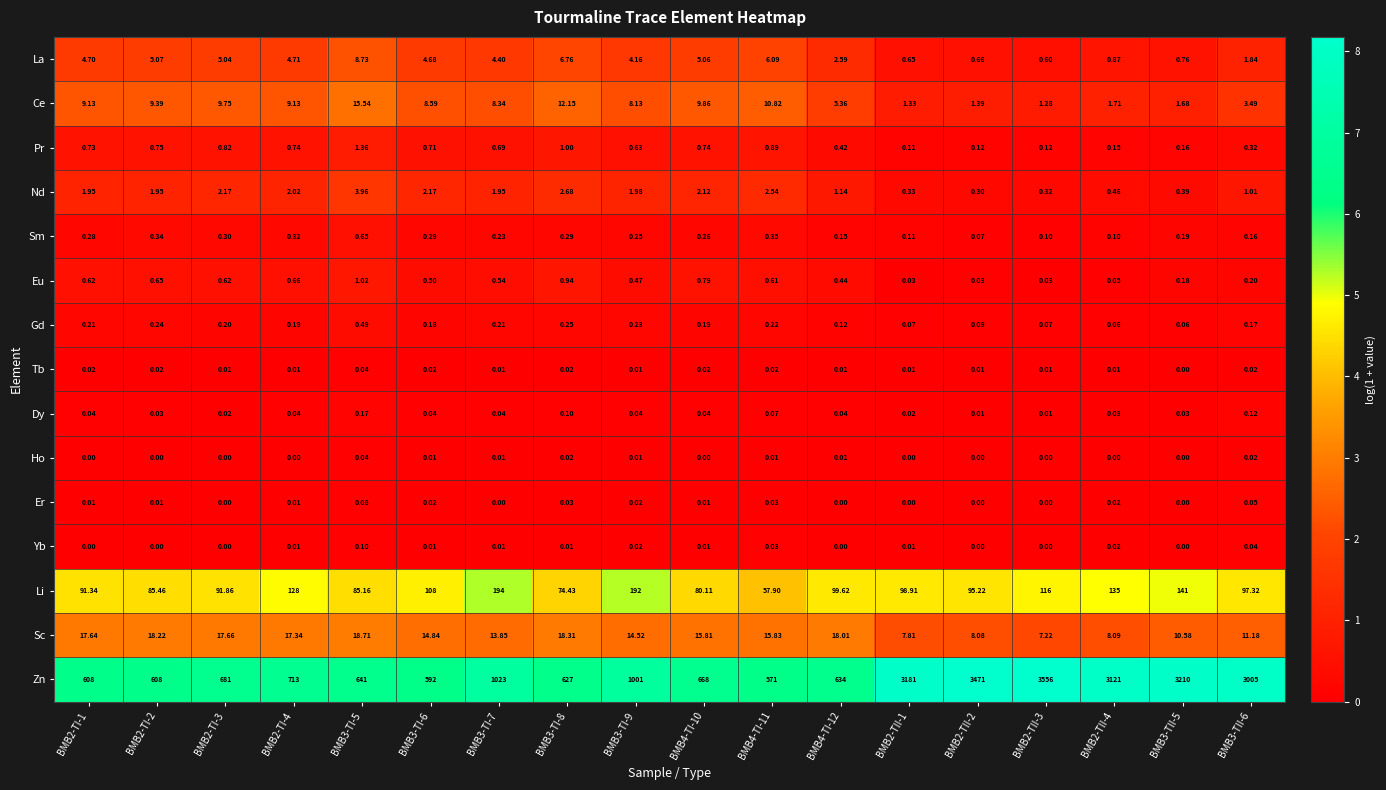

Count the number of categories in the chart.

18